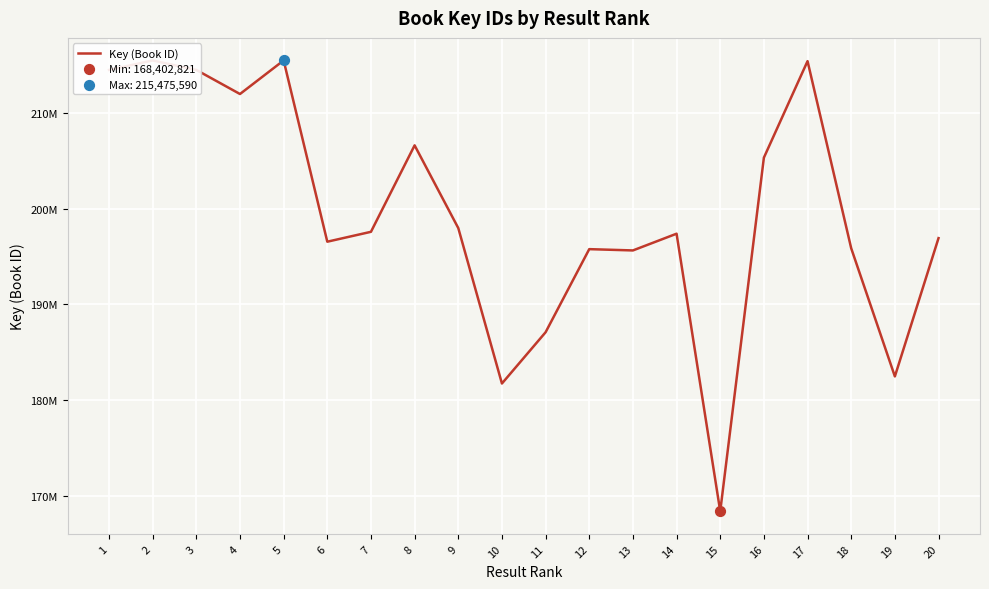

What is the change in value from 9 to 19?

-15486317